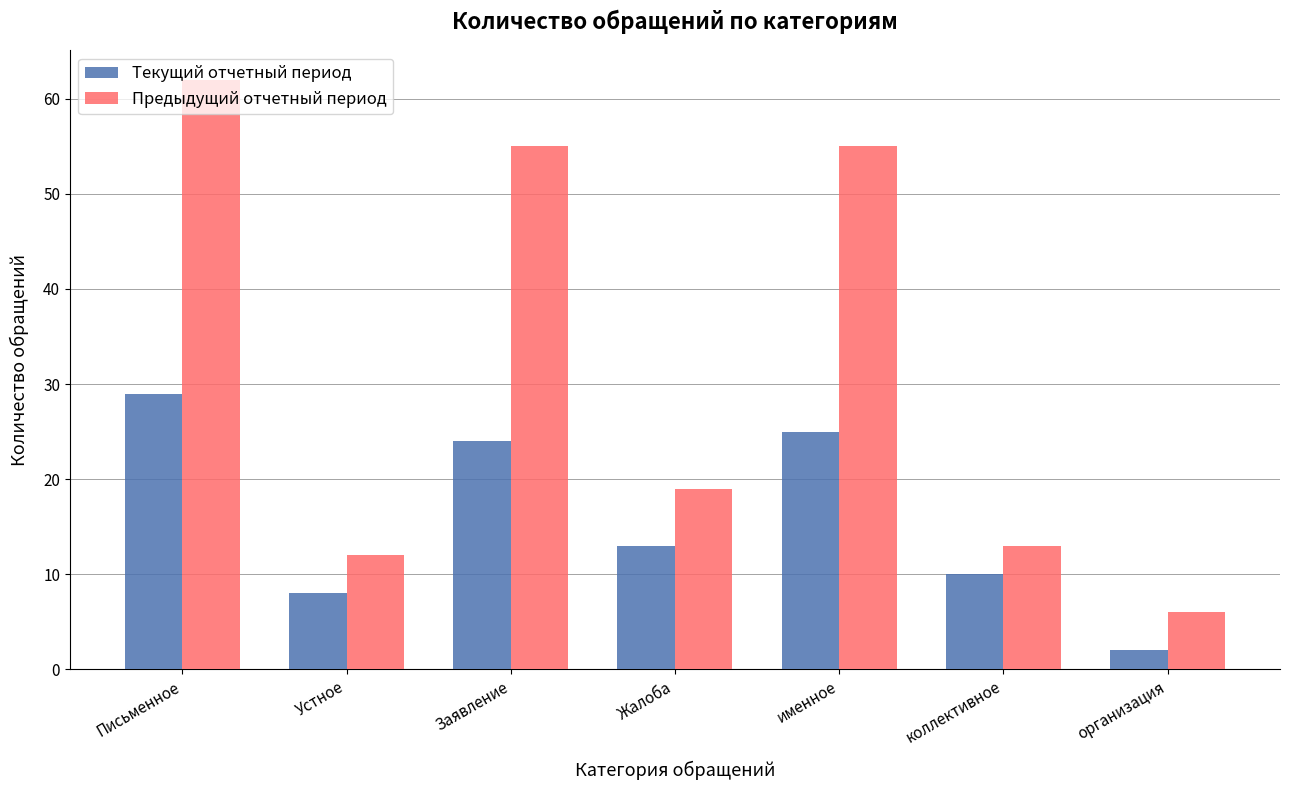

What is the difference between the Предыдущий отчетный период values at Жалоба and именное?

36